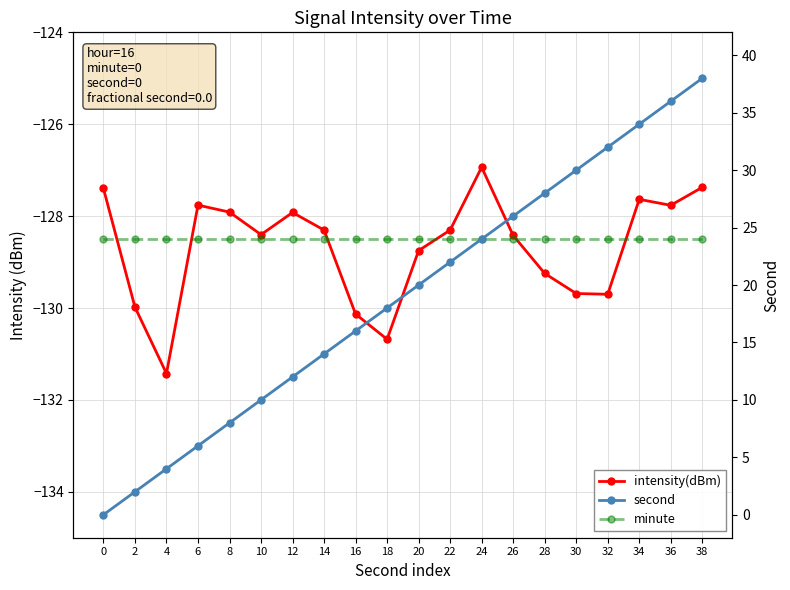

What is the smallest value displayed?

-131.4